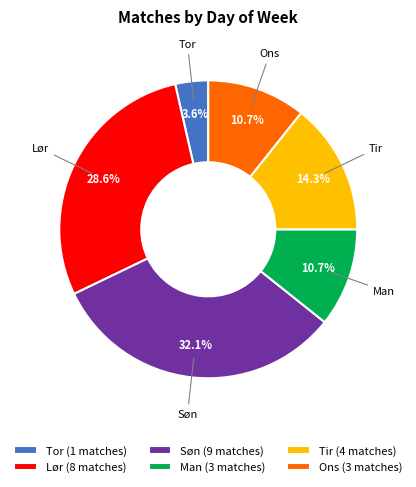

The Lør slice represents 29% of the pie. True or false?

True